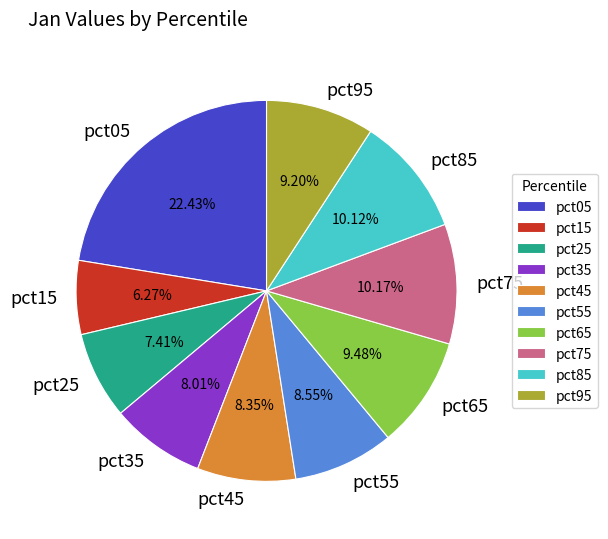

Which category has the biggest portion of the pie?

pct05